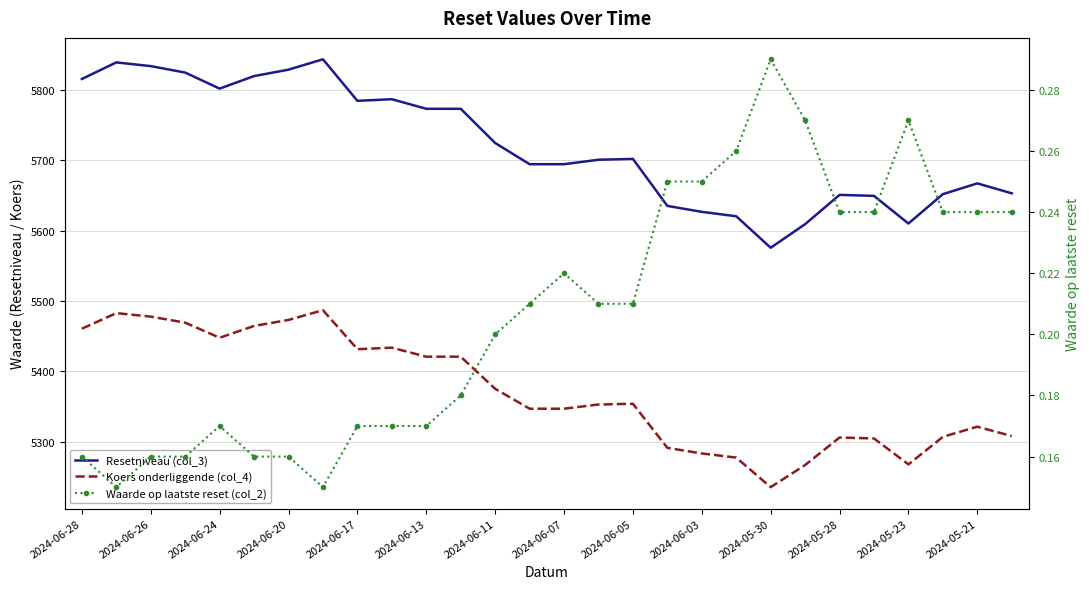

Which series changed the most between 2024-06-26 and 27?

Resetniveau (col_3)